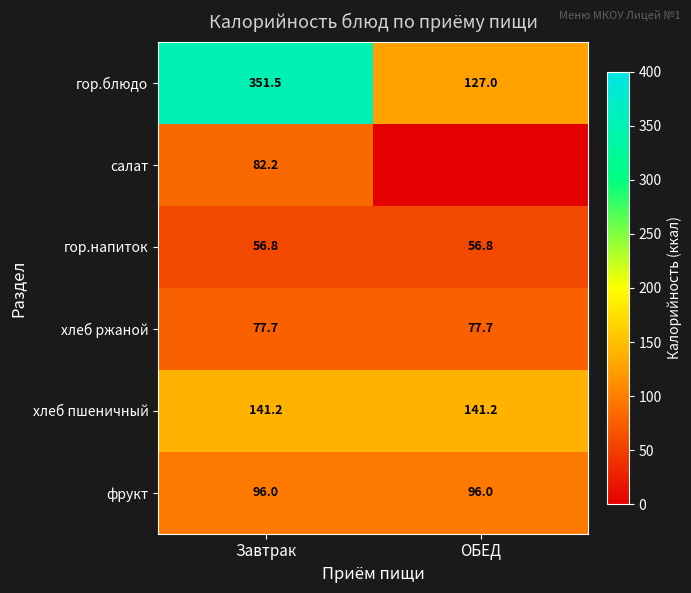

What is the approximate value of фрукт at ОБЕД?

96.0